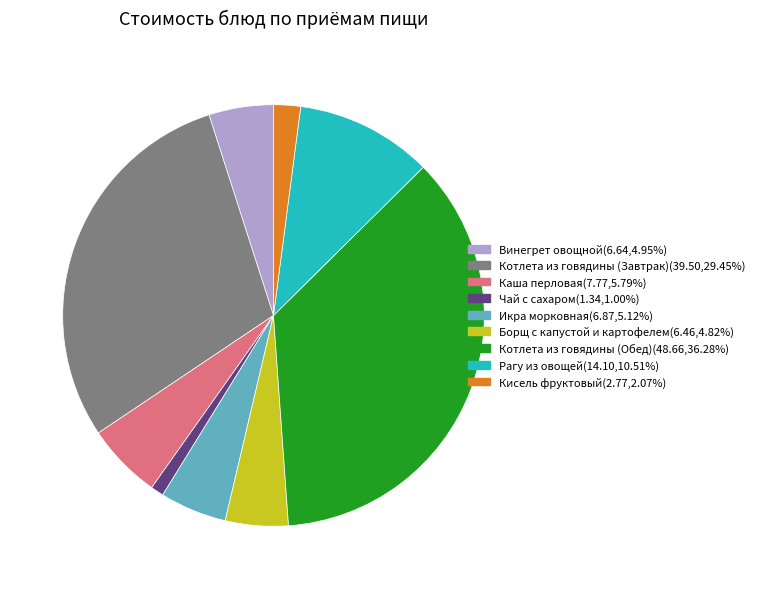

How many slices are in this pie chart?

9